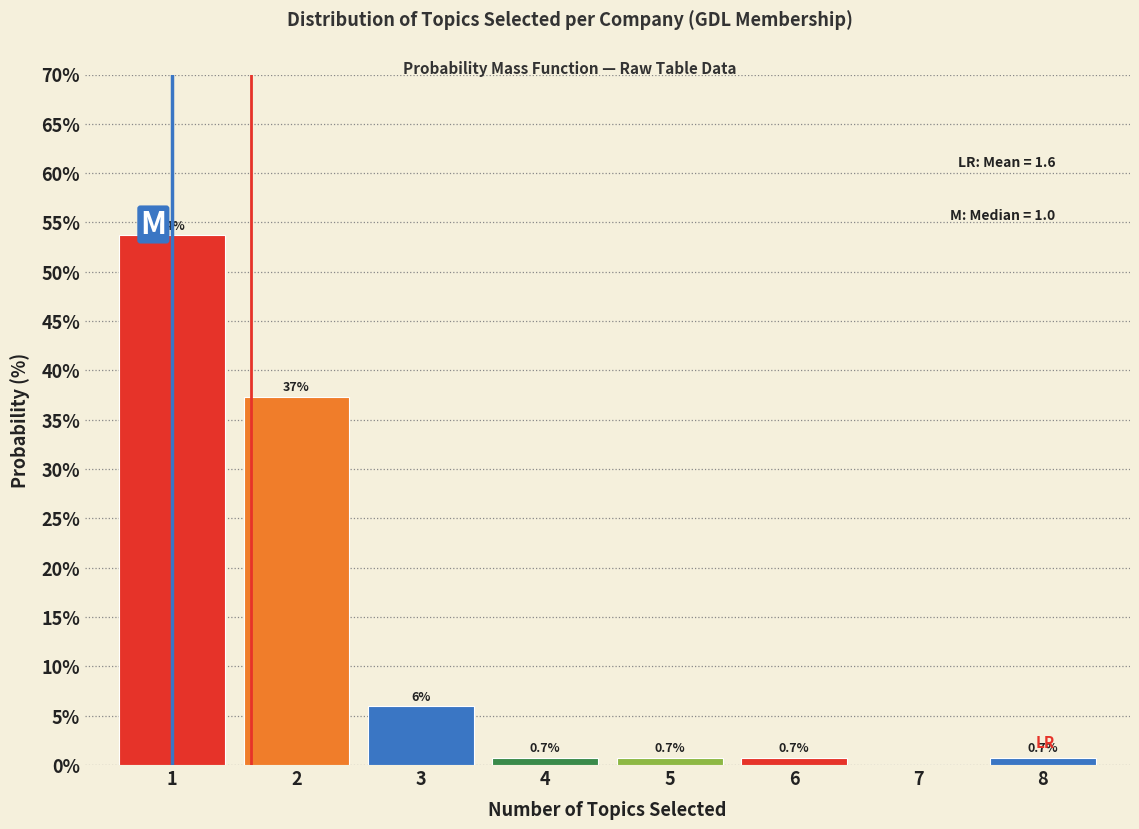

Which range on the x-axis has the tallest bar?

0.5 to 1.5